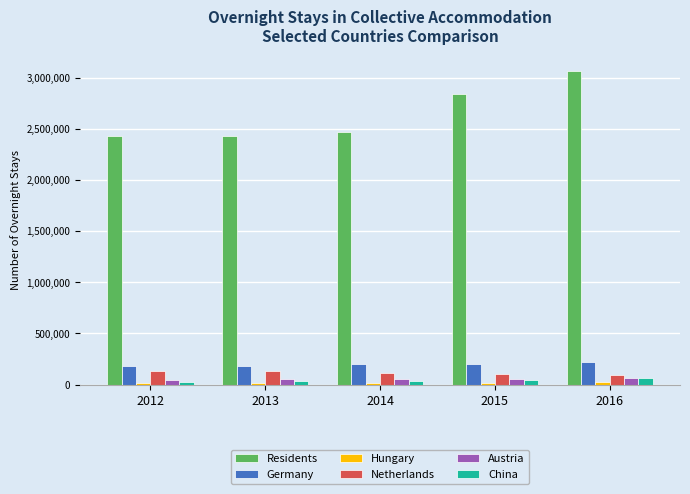

At how many categories does at least one series exceed 2955360?

1